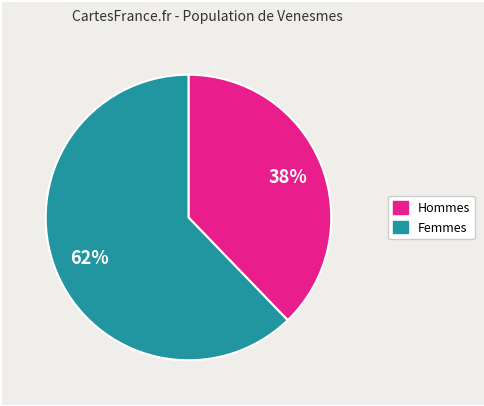

How many slices are in this pie chart?

2